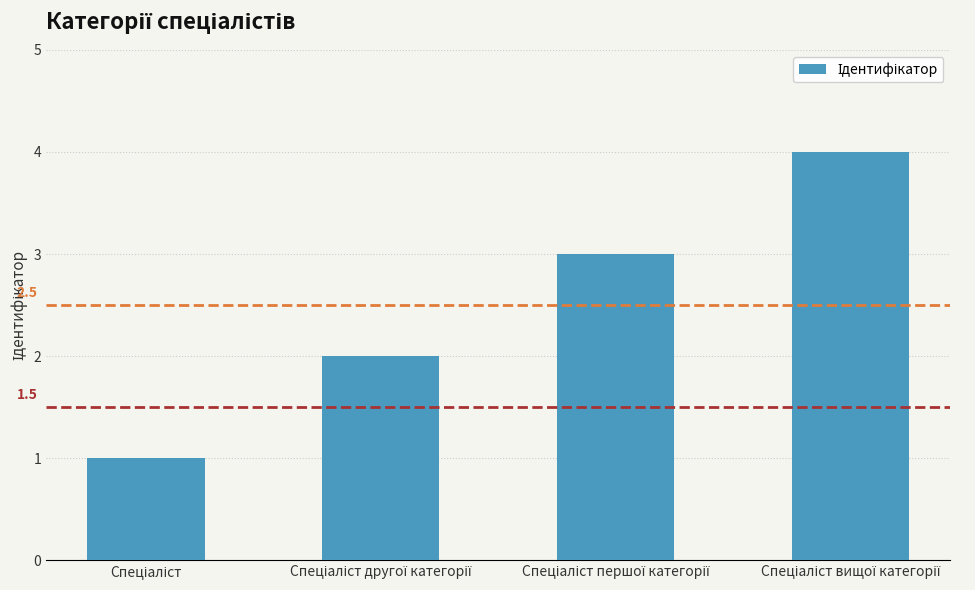

Where does the data first go above 3?

Спеціаліст вищої категорії